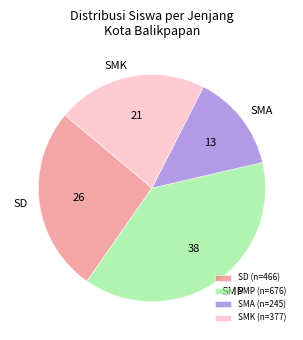

Between SMA and SD, which is larger?

SD